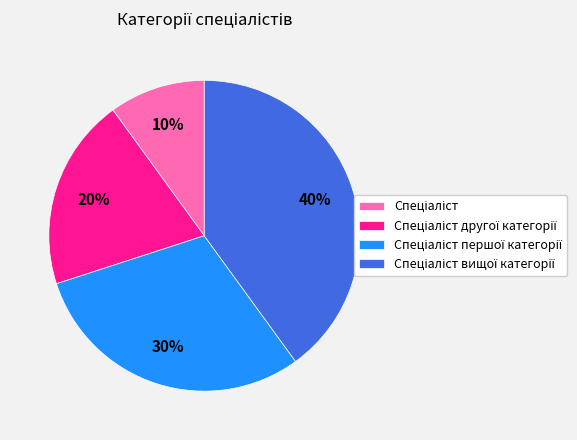

Is there any slice that represents more than half of the pie?

No